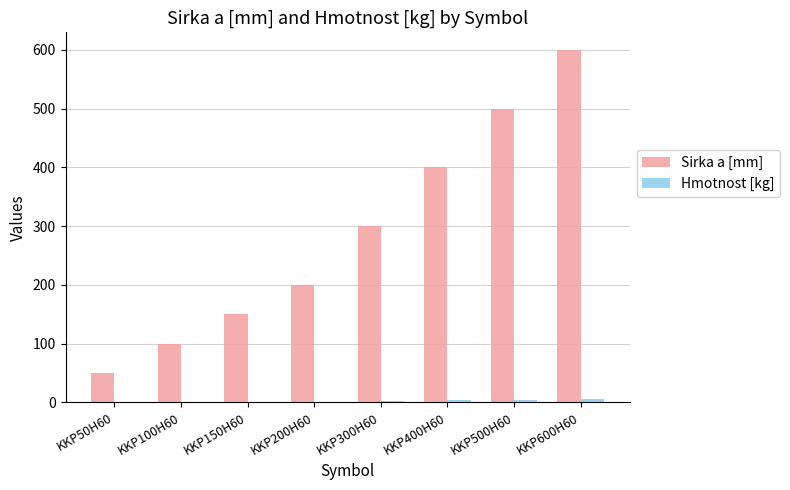

What is the sum of the Sirka a [mm] values at KKP400H60 and KKP500H60?

900.0